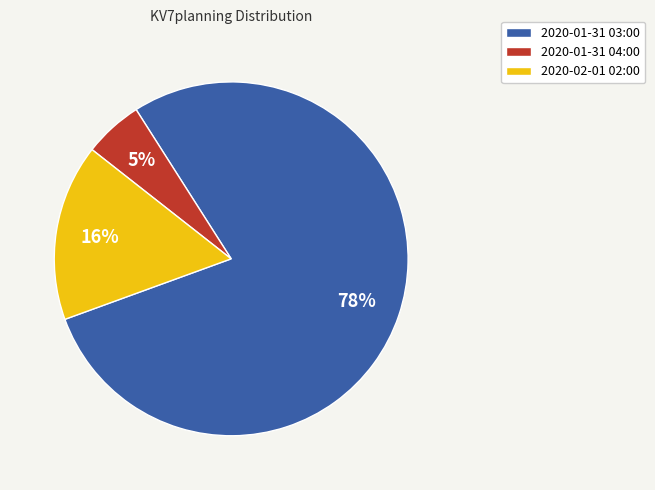

Between 2020-01-31 04:00 and 2020-02-01 02:00, which is larger?

2020-02-01 02:00